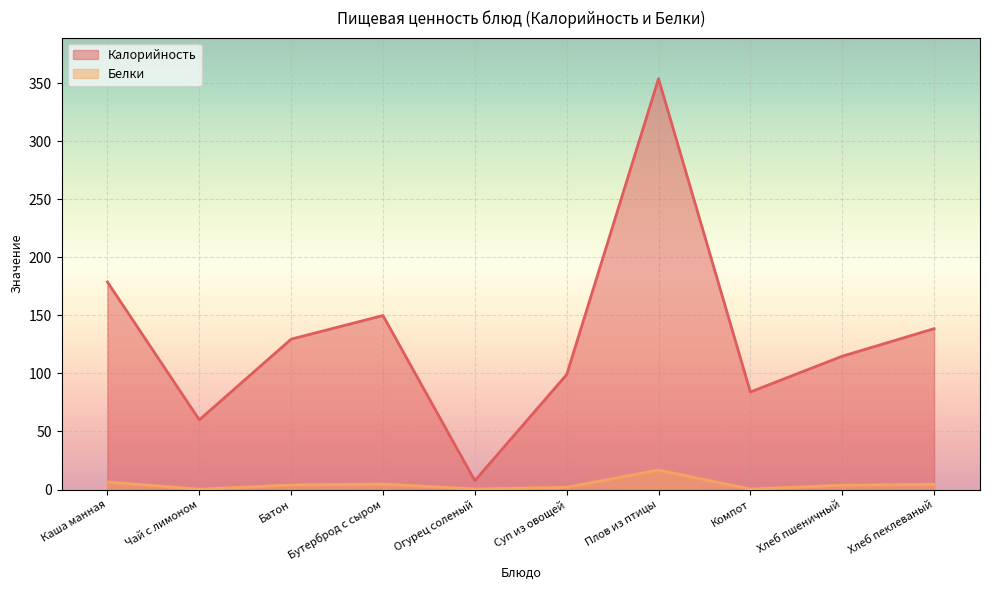

Which series has the largest range (max minus min)?

Калорийность